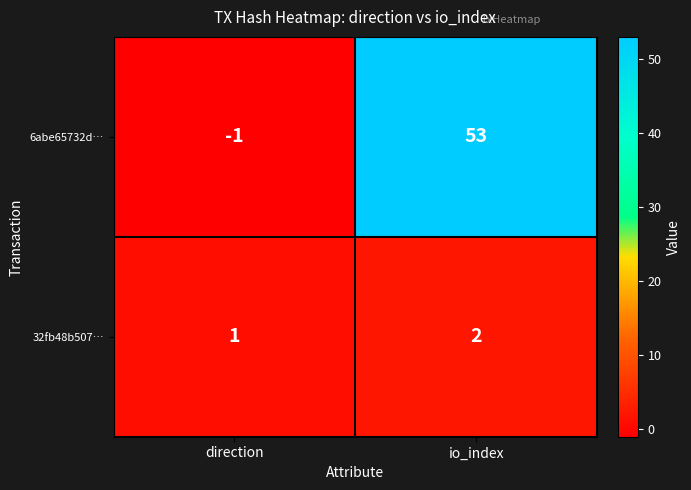

Reading right to left, list all the values displayed in this chart.

6abe65732d…: 53	-1
32fb48b507…: 2	1